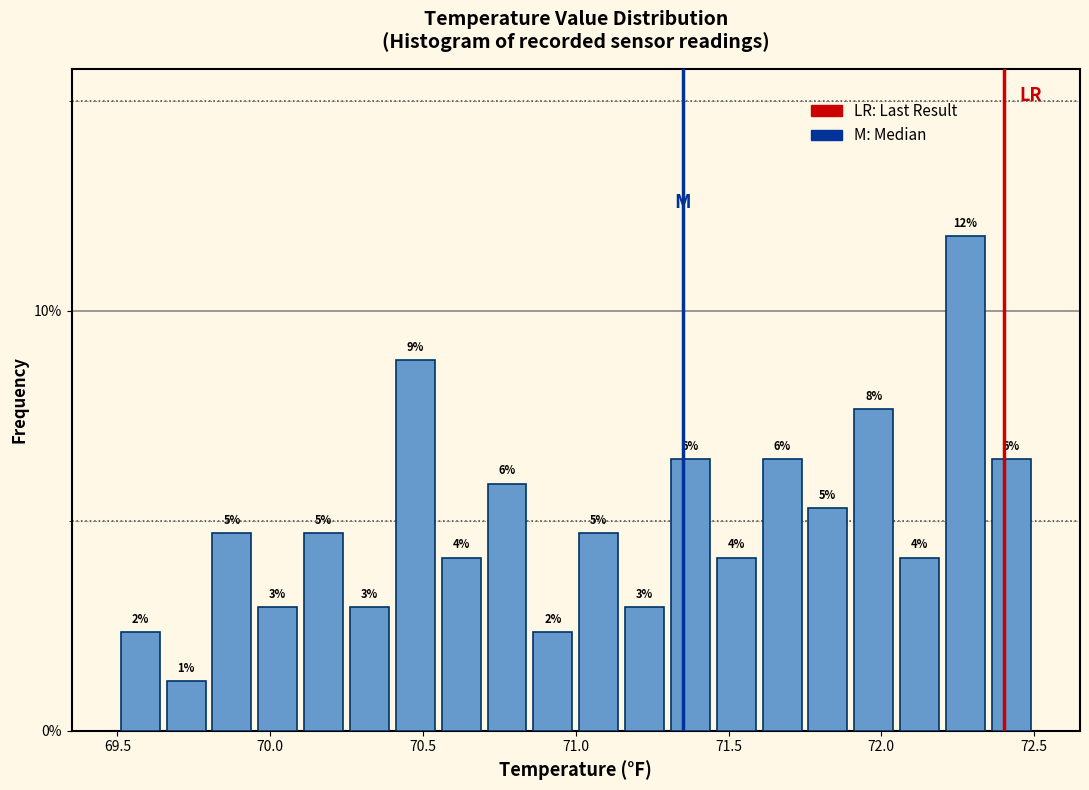

Around what value on the x-axis is the tallest bar? Give the approximate position of its centre, as read against the axis.

72.30